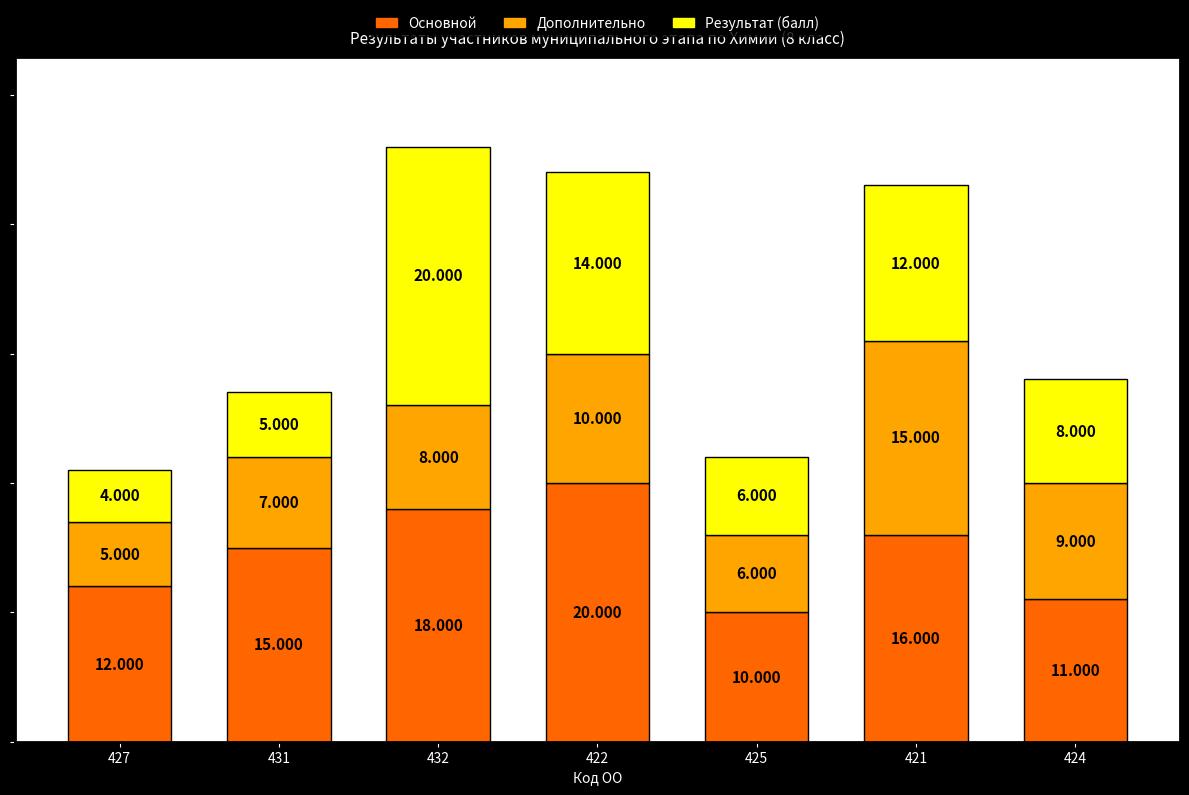

What are all the series names shown in the legend?

Основной, Дополнительно, Результат (балл)